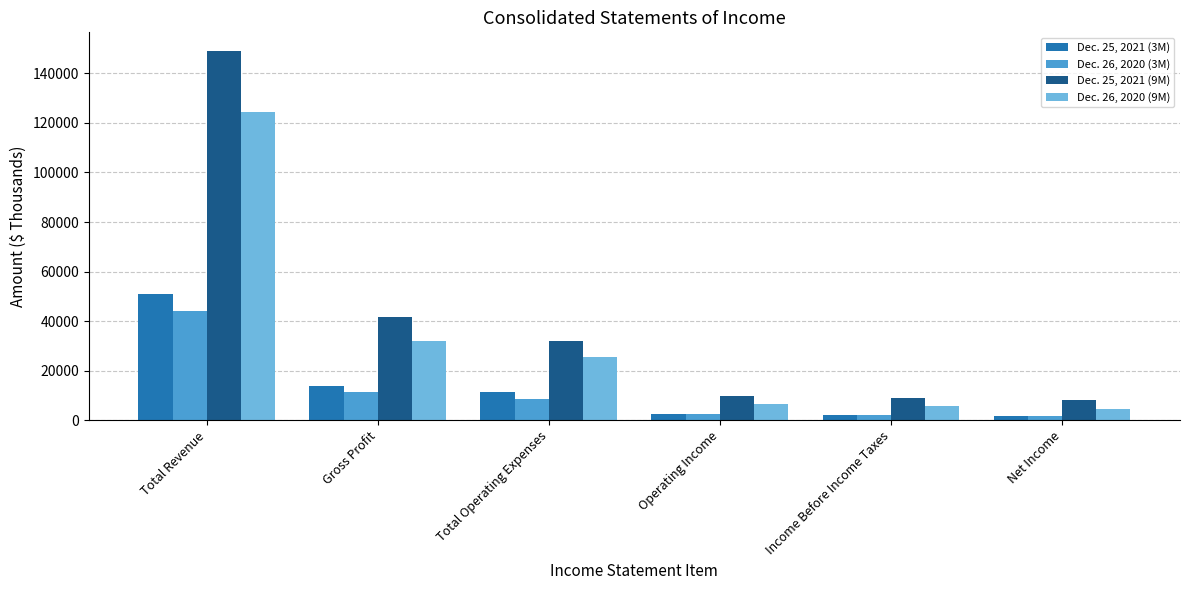

Which series has the largest total across all categories?

Dec. 25, 2021 (9M)